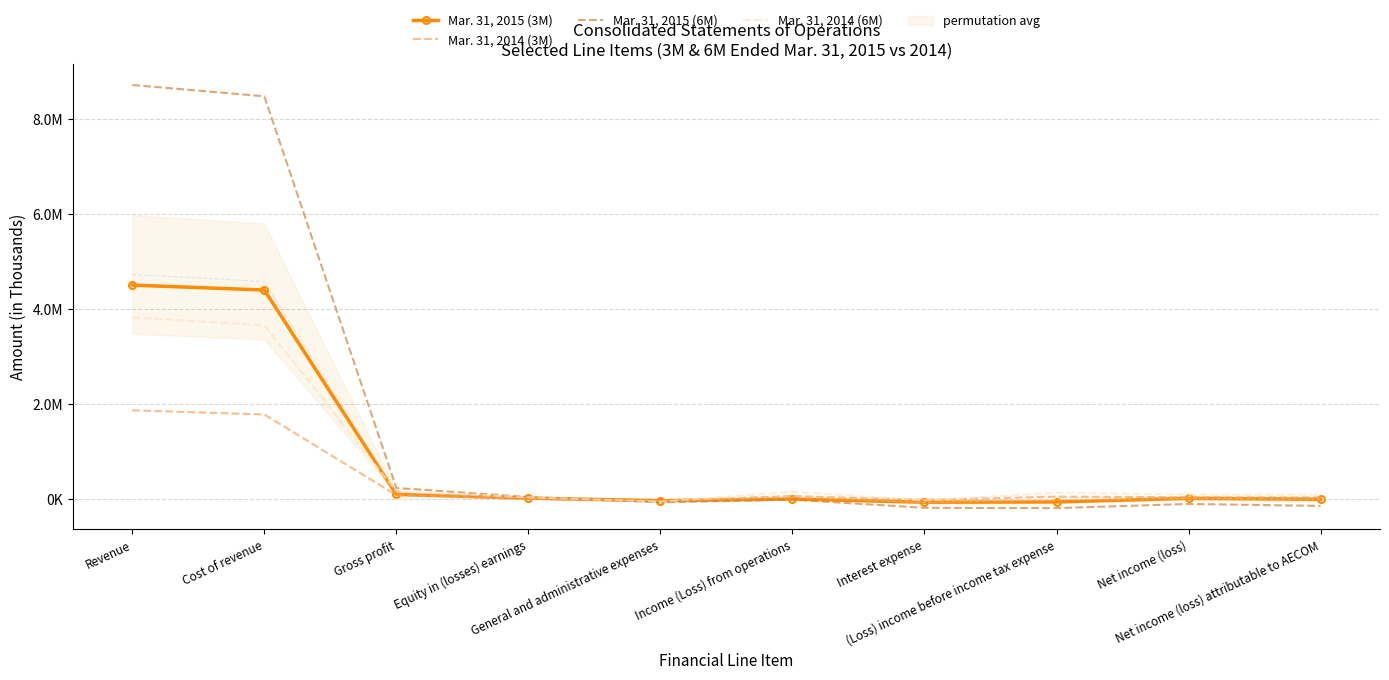

The Mar. 31, 2015 (3M) series shows -60663 at Interest expense. True or false?

True